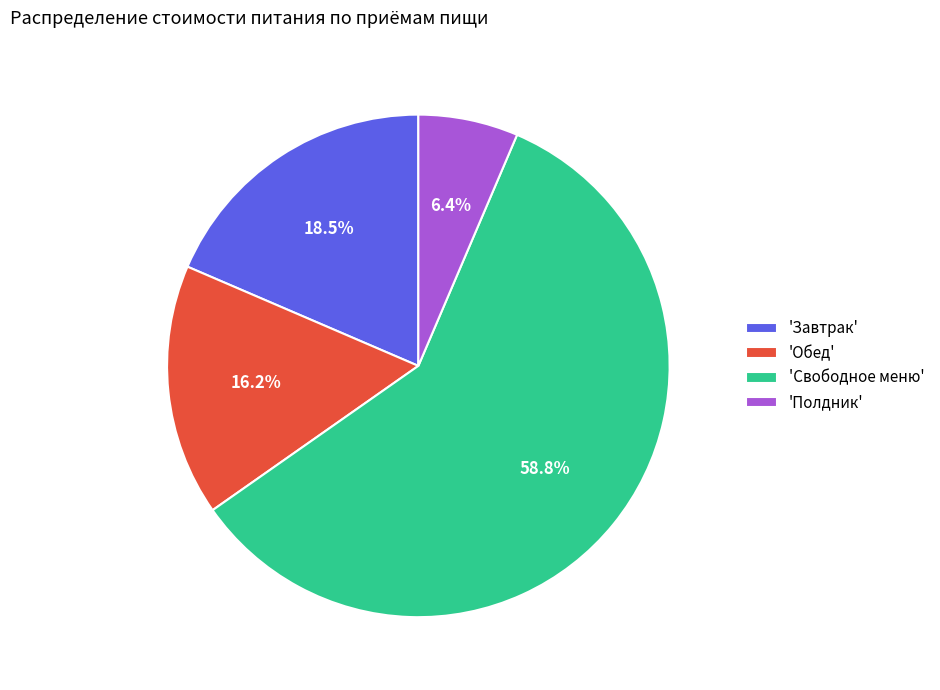

Does 'Полдник' represent more than half of the total?

No